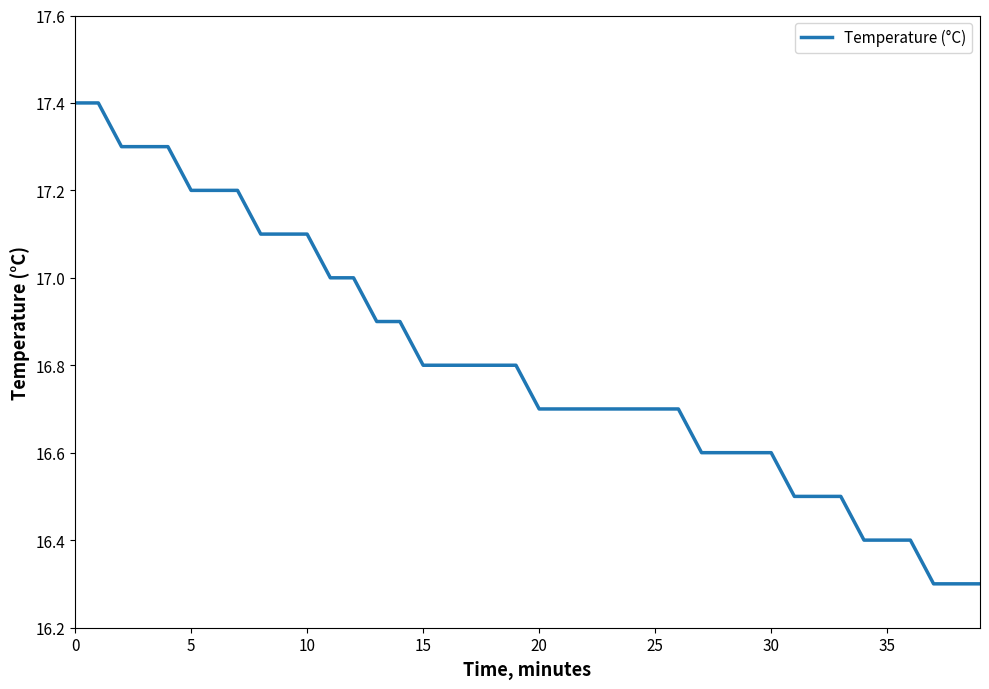

What is the maximum value shown in the chart?

17.4